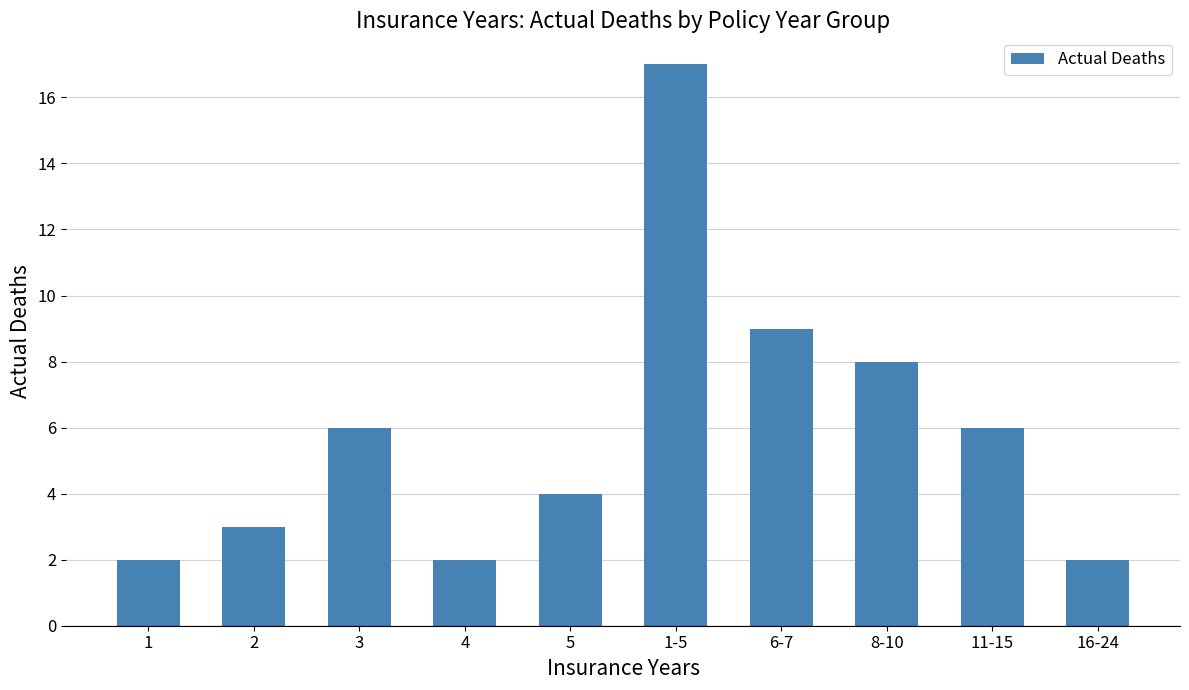

The value at 1-5 is 4. True or false?

False